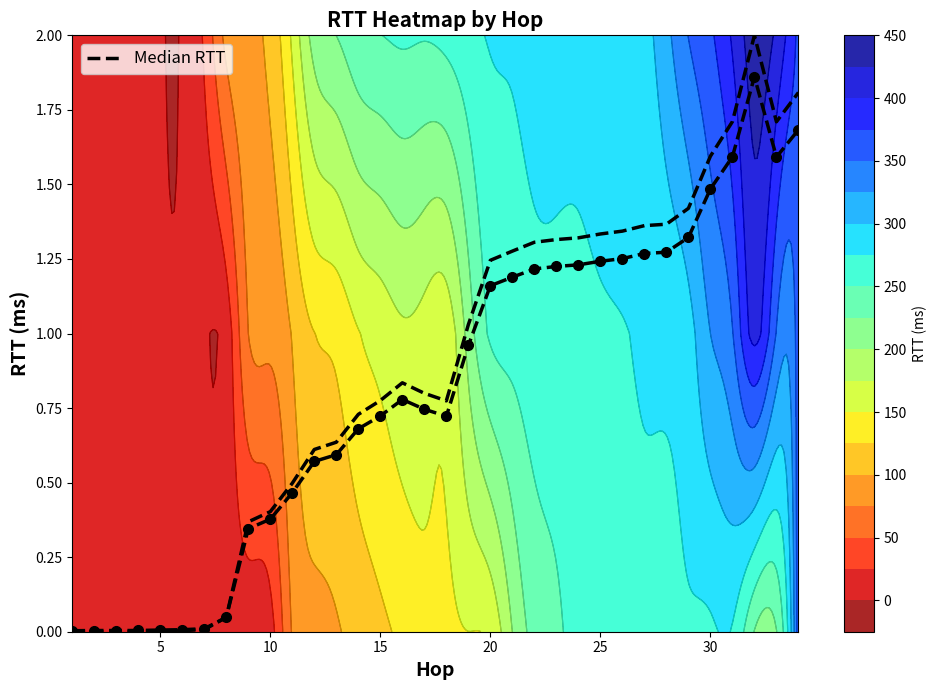

What value does the data have at 15?

0.7